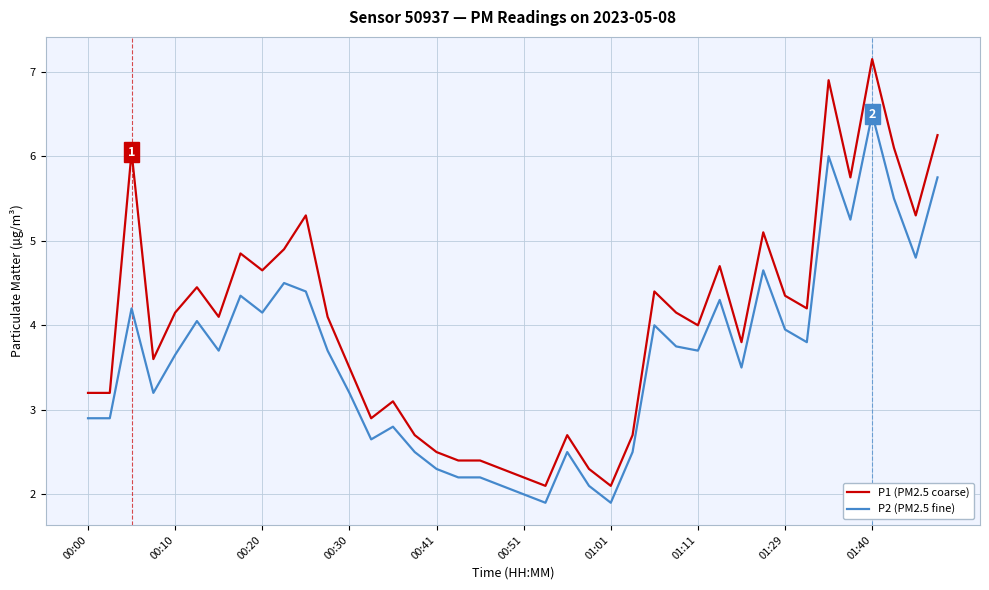

What is the maximum value shown in the chart?

7.2